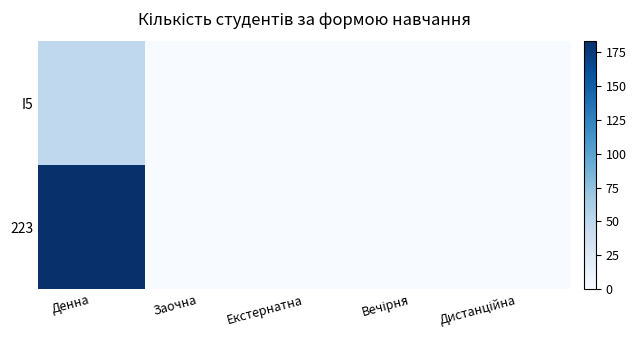

Between Вечірня and Заочна, which is larger?

Вечірня